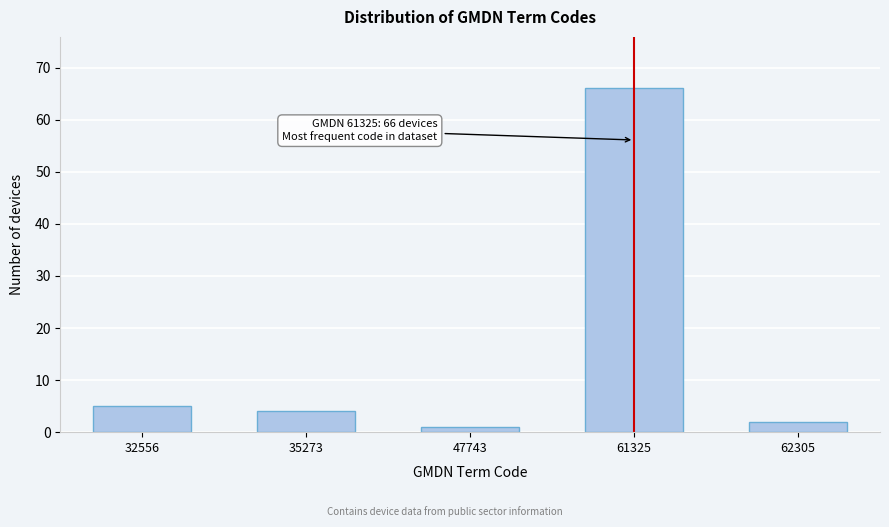

Reading left to right, list all the values displayed in this chart.

32556=5	35273=4	47743=1	61325=66	62305=2